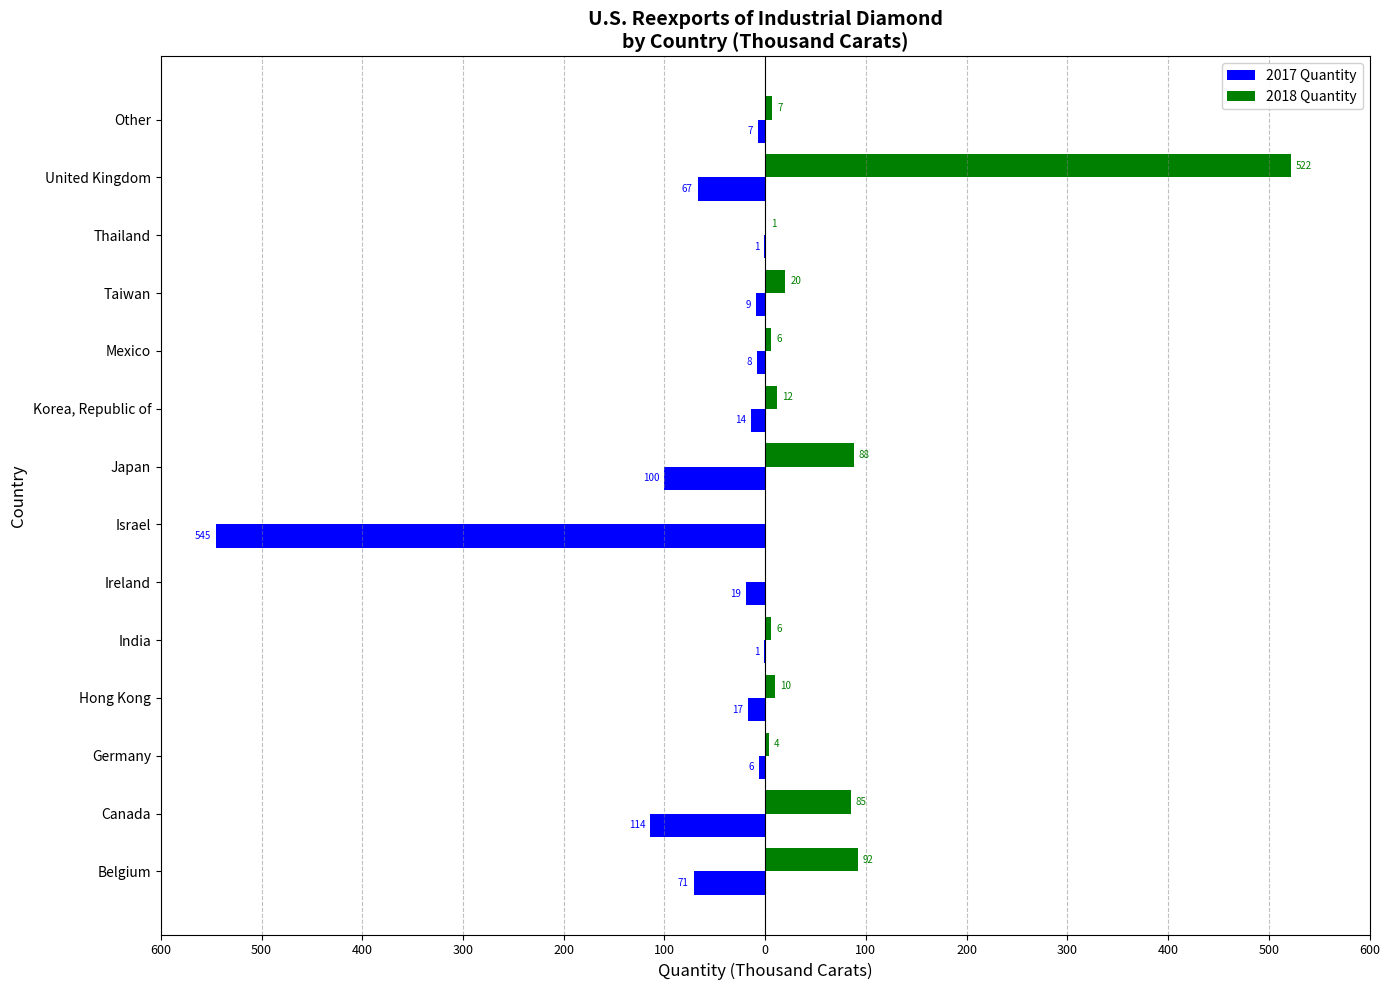

What are all the series names shown in the legend?

2017 Quantity, 2018 Quantity